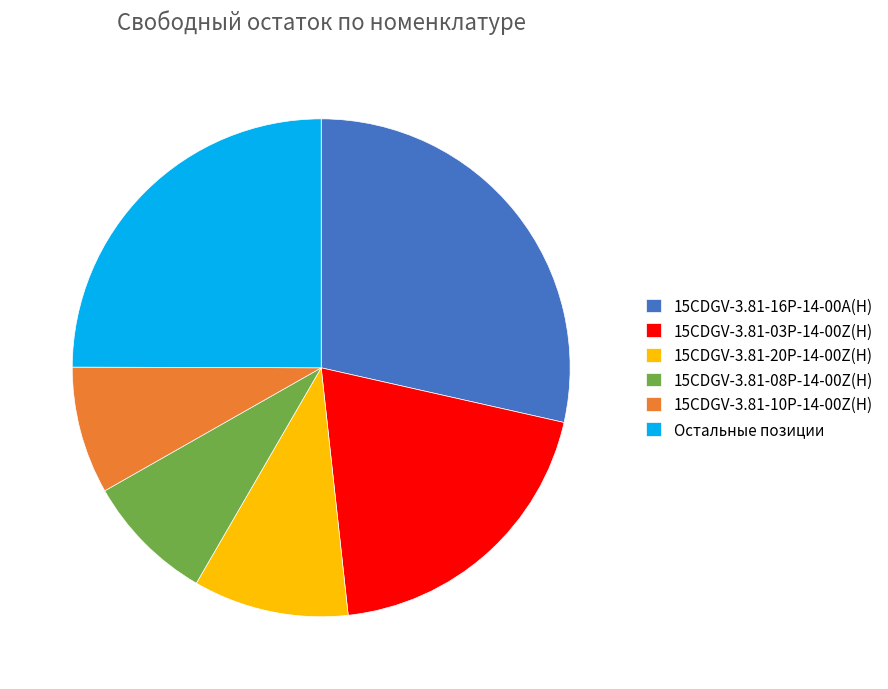

Which has a higher value, 15CDGV-3.81-20P-14-00Z(H) or Остальные позиции?

Остальные позиции